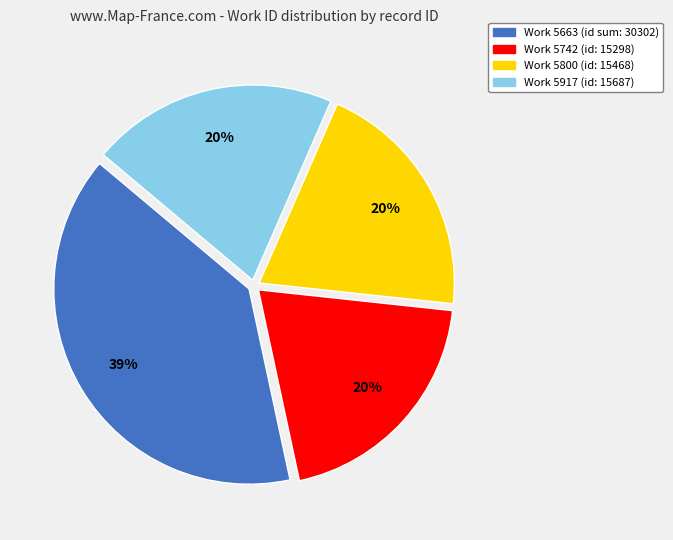

To the nearest percent, what portion does Work 5742 (id: 15298) represent?

20%